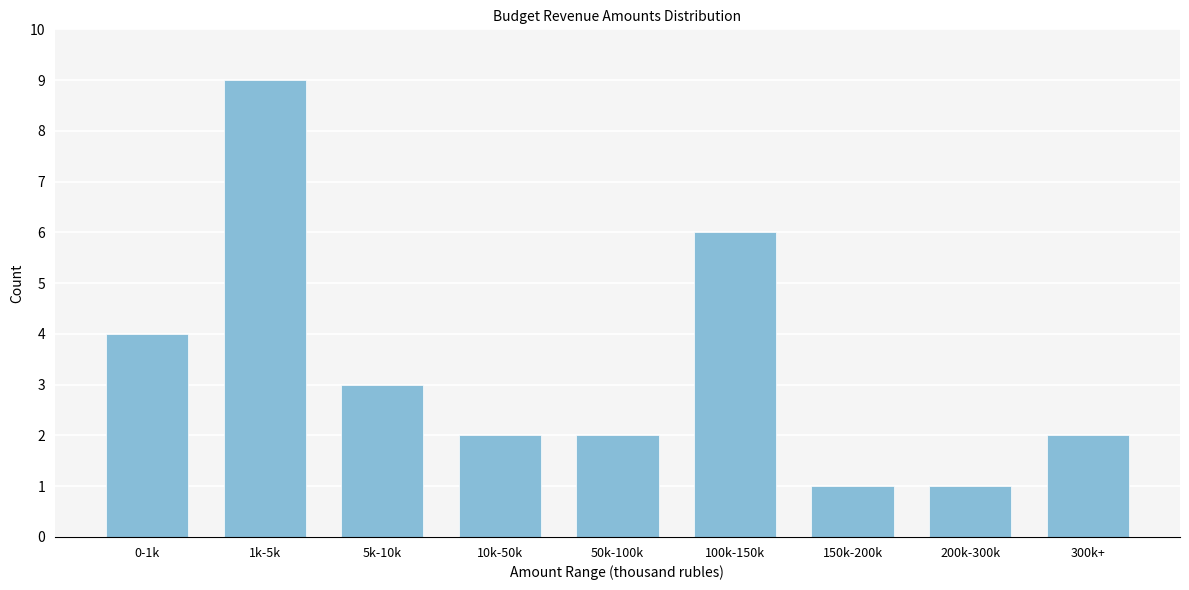

Reading left to right, what are all the values shown in this chart?

4	9	3	2	2	6	1	1	2